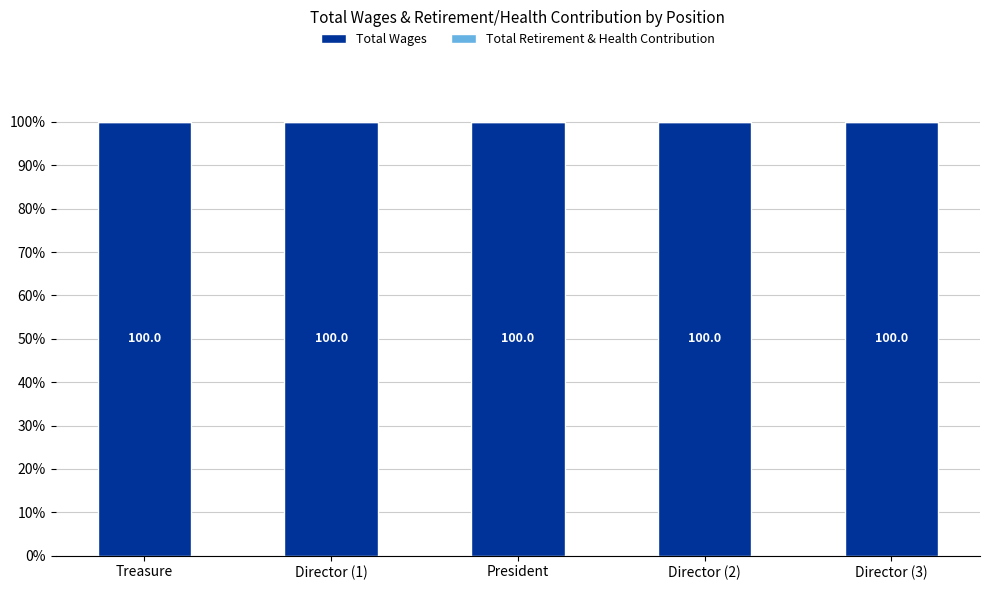

At which label does Total Wages reach its peak?

Treasure